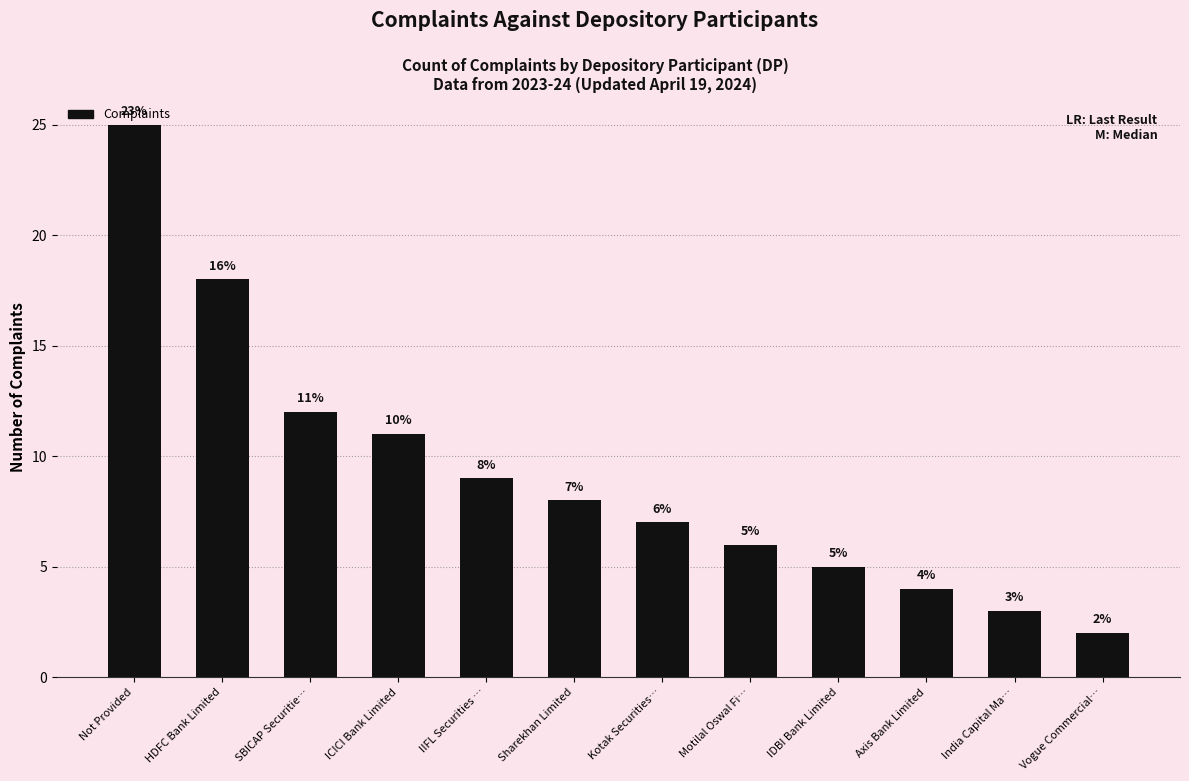

How many data points does each series have?

12